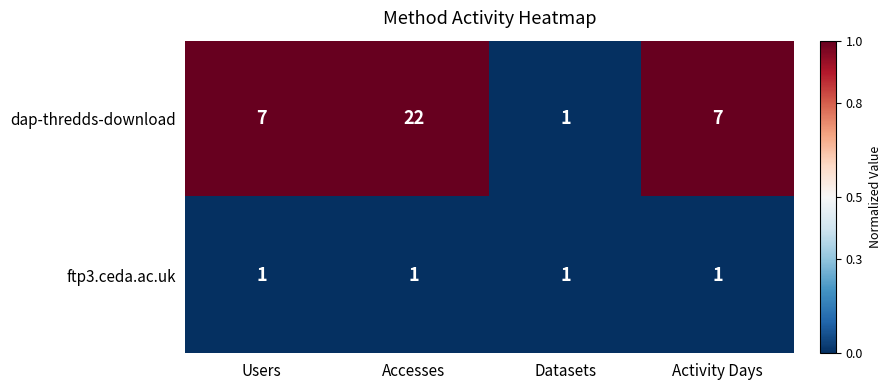

At Activity Days, list the series in order from smallest to largest.

ftp3.ceda.ac.uk, dap-thredds-download